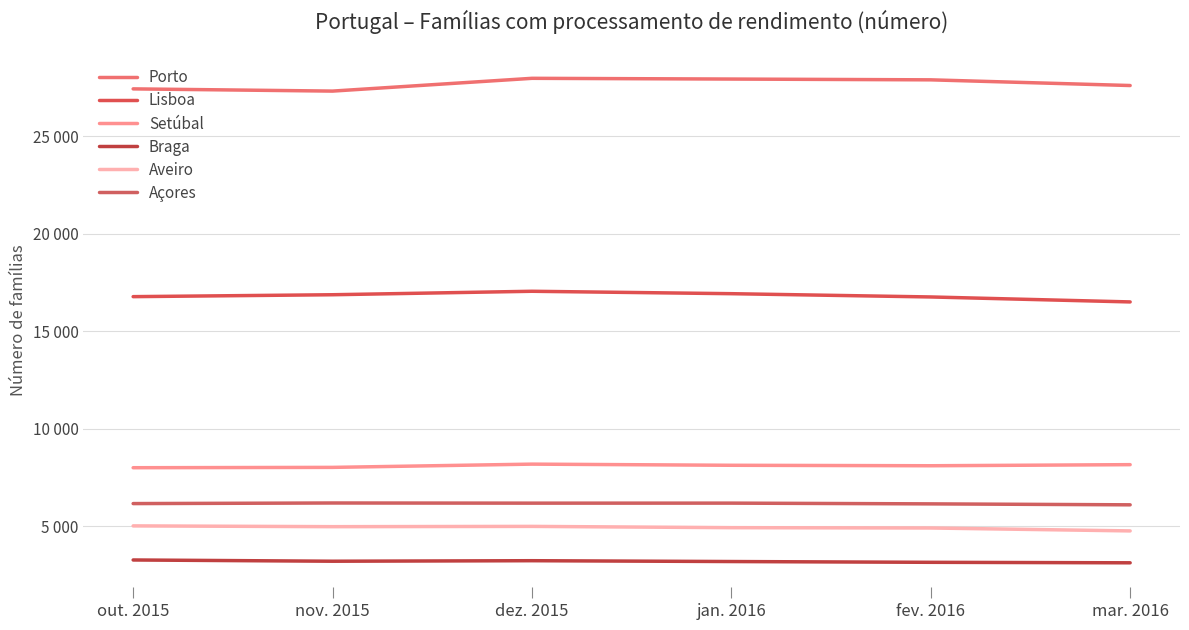

How many values in the Açores series are below 6178?

3